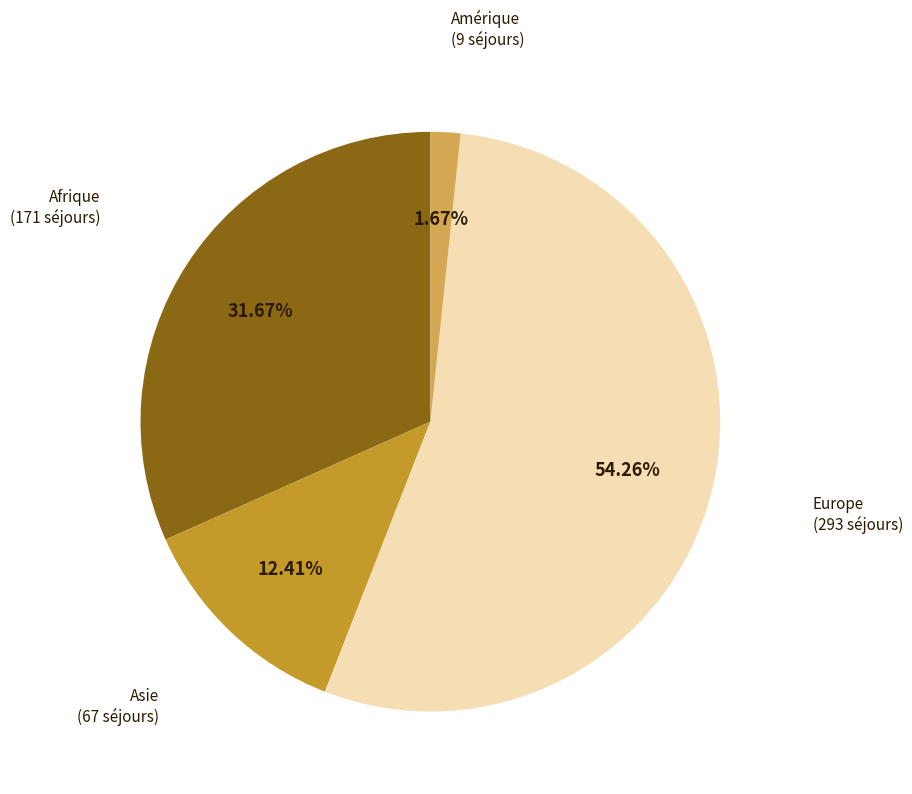

Does any single category account for the majority?

Yes